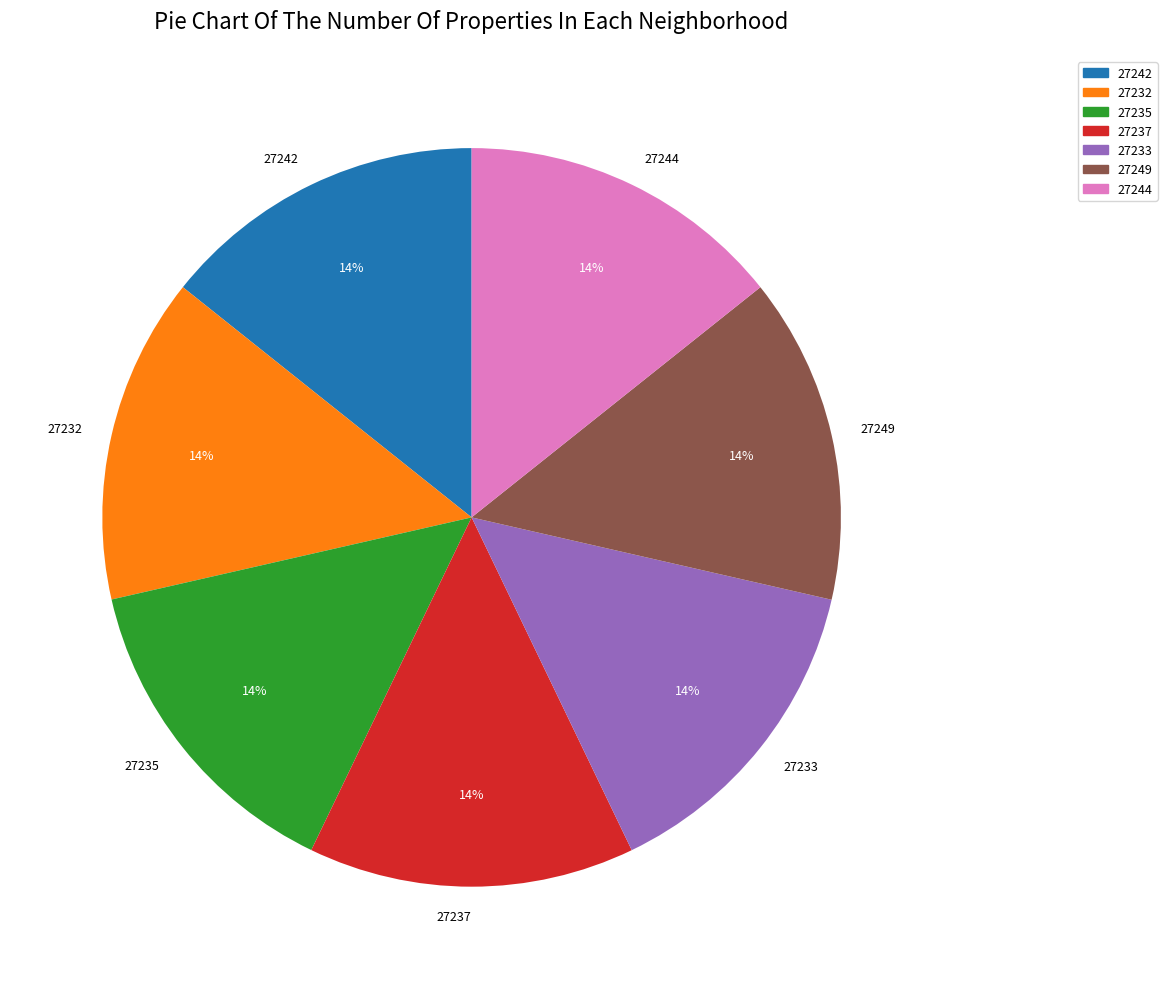

To the nearest percent, what portion does 27242 represent?

14%